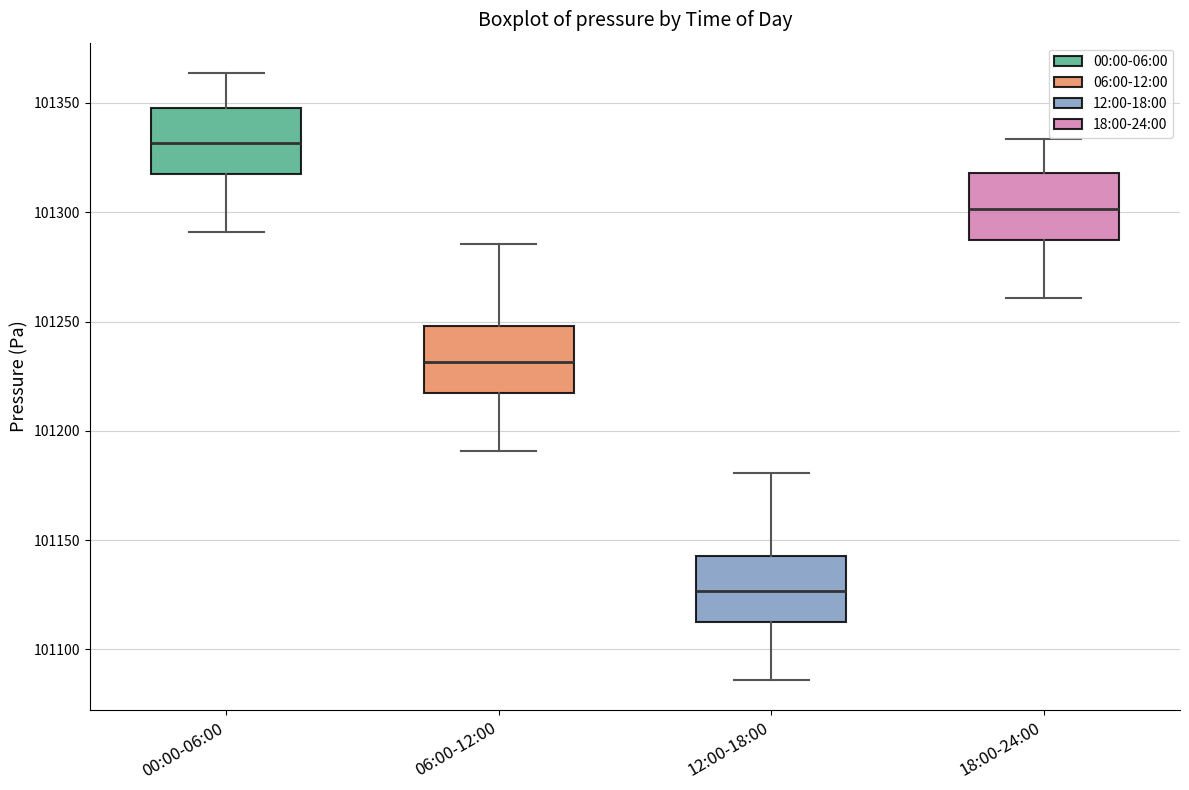

Reading left to right, read every box against the y-axis: the position of its median line, the range the box covers, and the ends of its whiskers. The values are not printed on the chart, so give them approximately, as read against the axis.

00:00-06:00: median 101330, box 101315 to 101350, whiskers 101290 to 101365
06:00-12:00: median 101230, box 101215 to 101250, whiskers 101190 to 101285
12:00-18:00: median 101125, box 101110 to 101145, whiskers 101085 to 101180
18:00-24:00: median 101300, box 101285 to 101320, whiskers 101260 to 101335